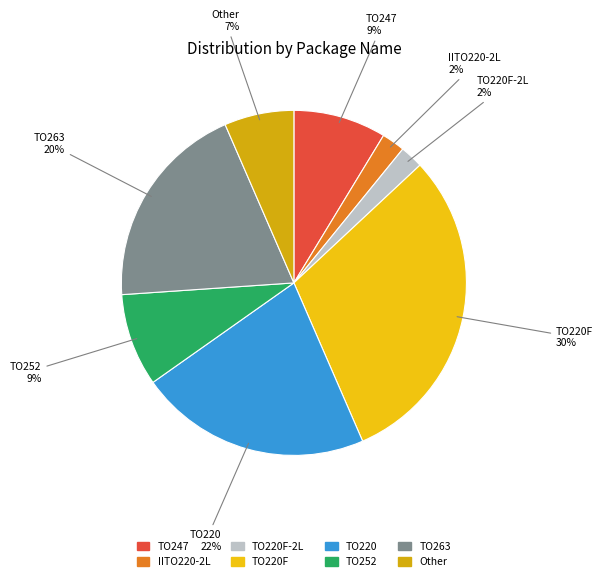

Is there any slice that represents more than half of the pie?

No